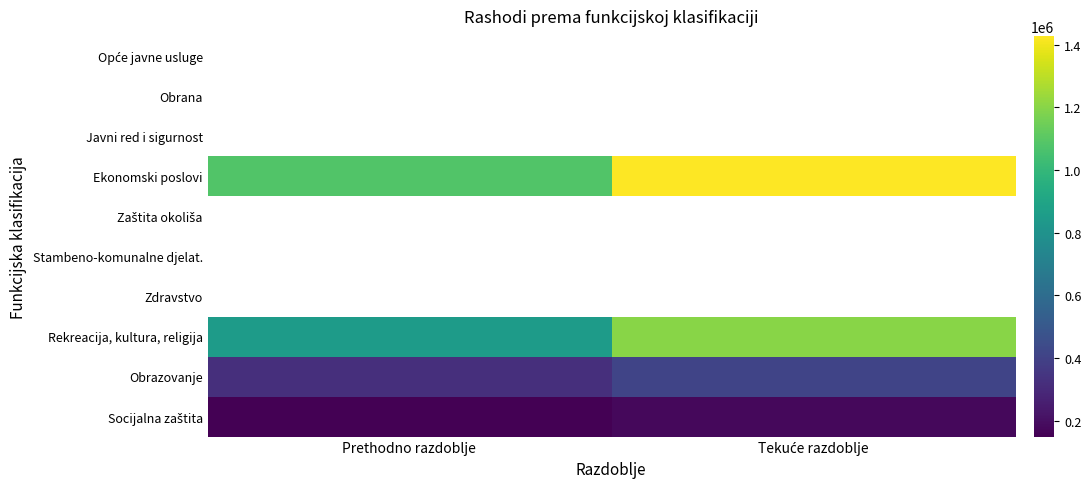

Rank the categories by Socijalna zaštita value from lowest to highest.

Prethodno razdoblje, Tekuće razdoblje